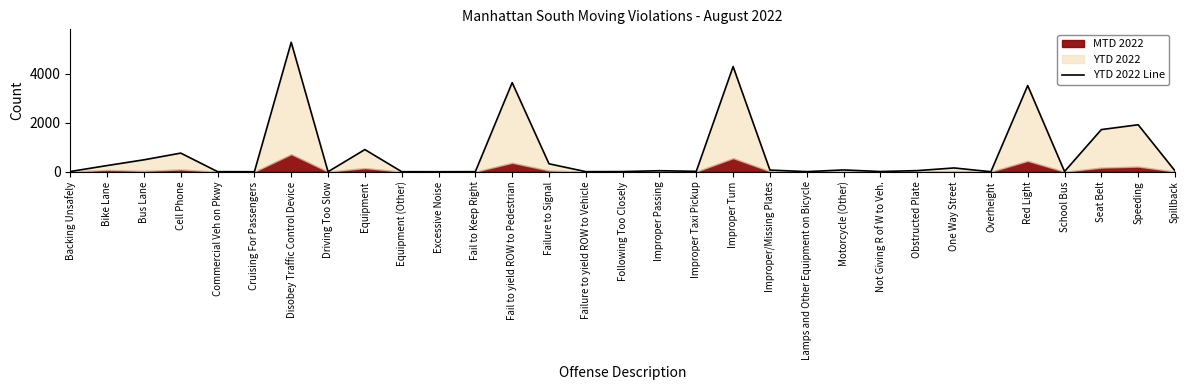

How many values are above zero?

27